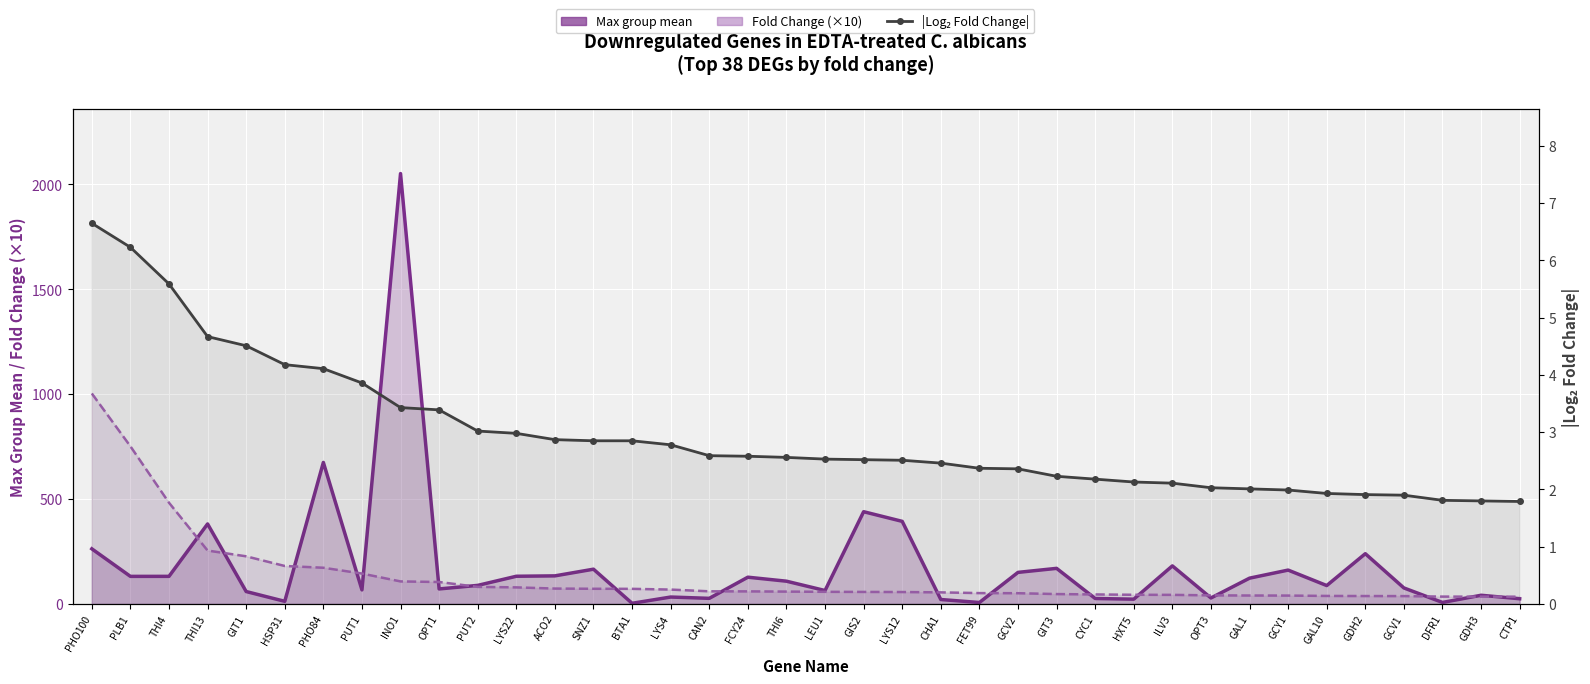

Which series has the largest total across all categories?

Max group mean